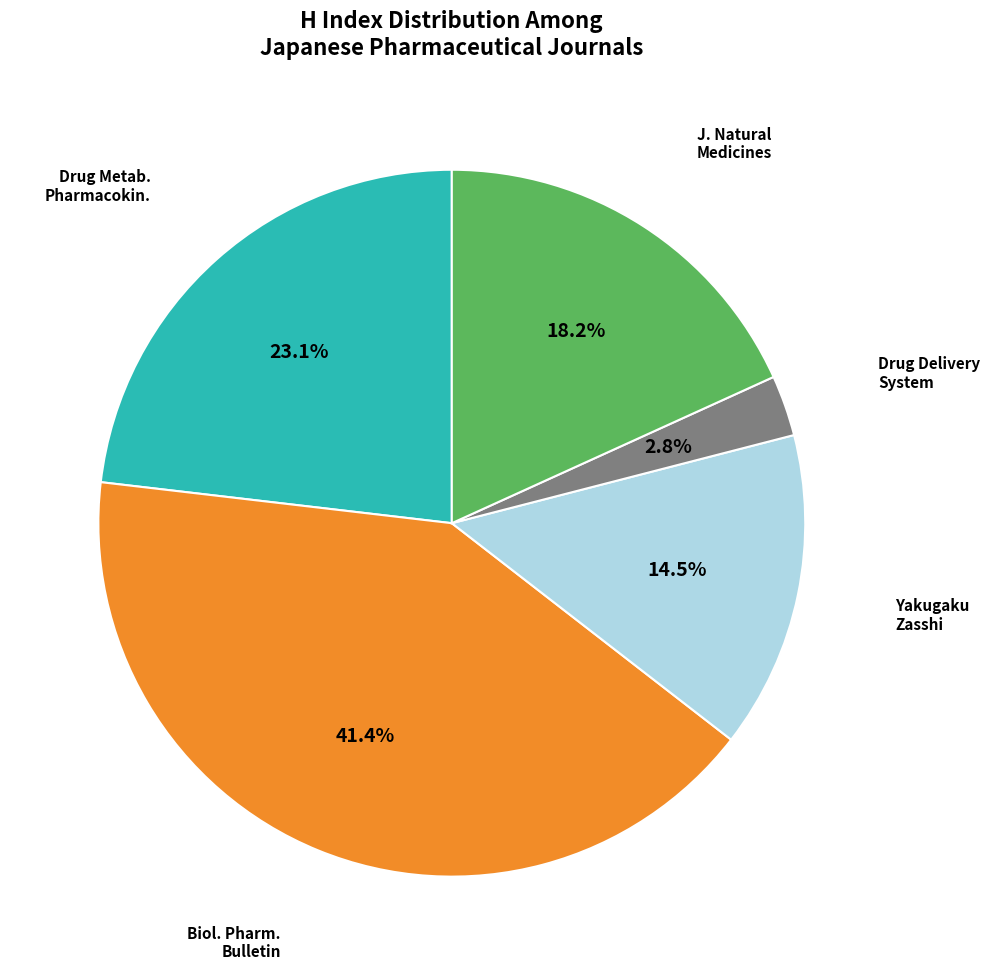

Is there a majority slice in this chart?

No